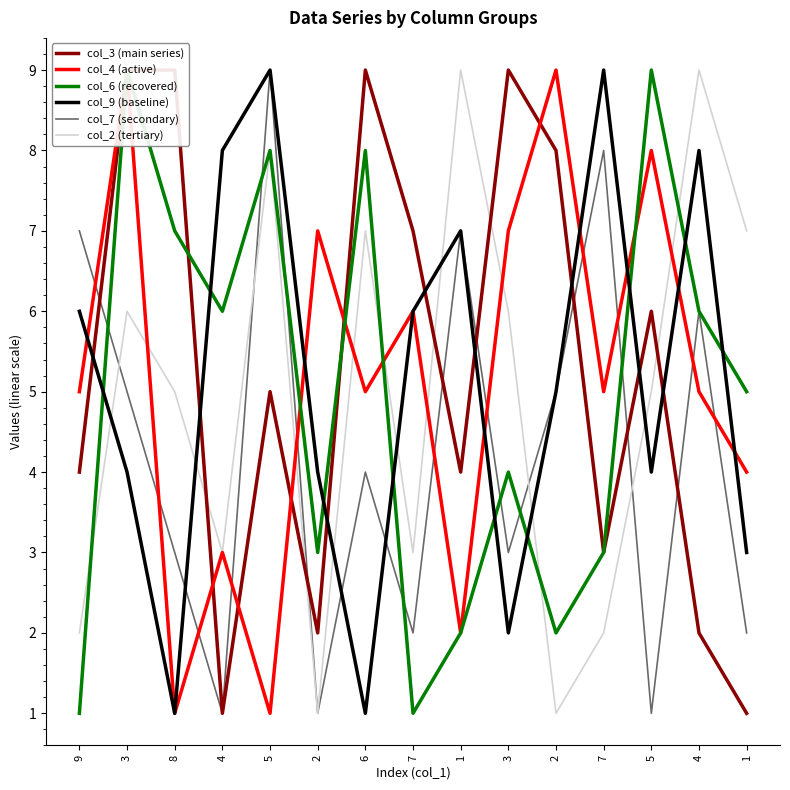

What is the difference between the highest and lowest values at 4?

7